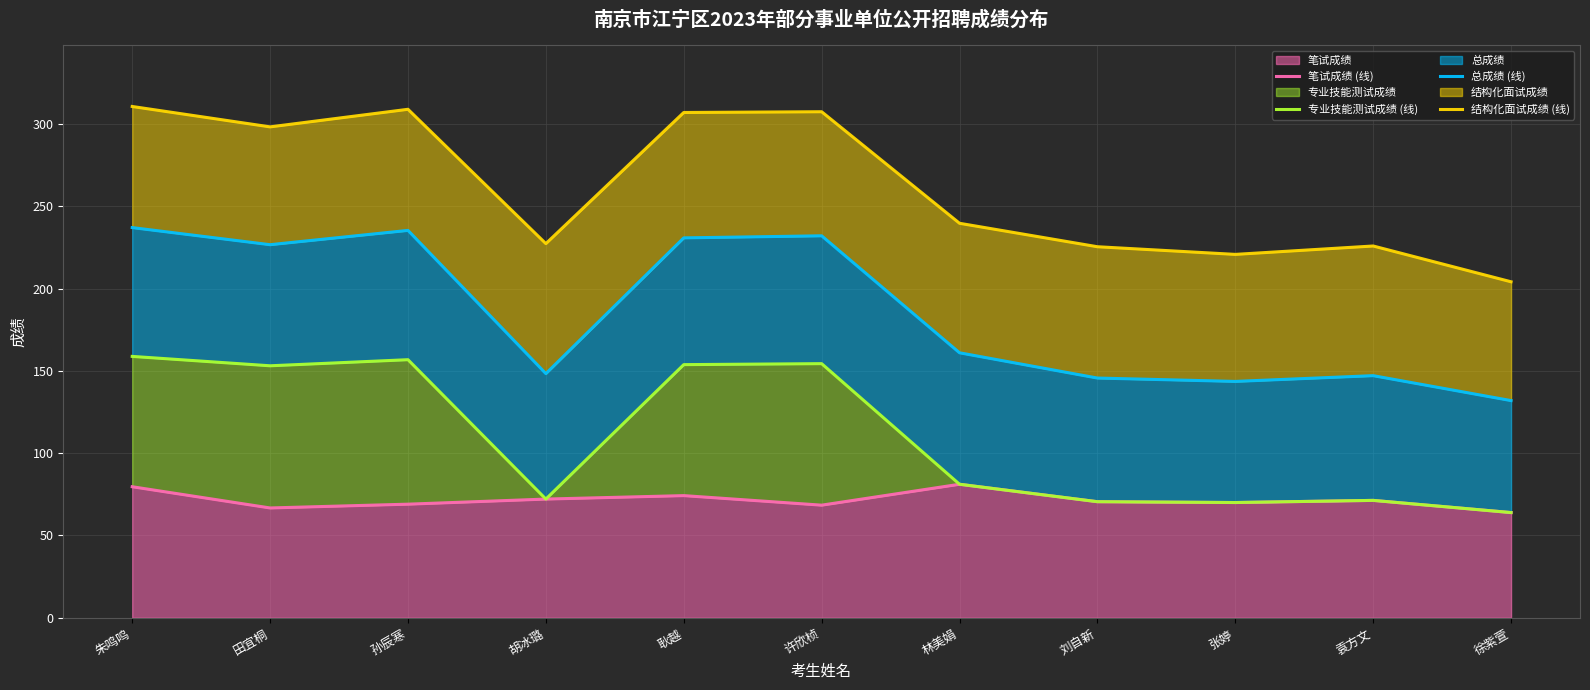

What is the value of the 专业技能测试成绩 (线) point at the 4th from the left?

72.1